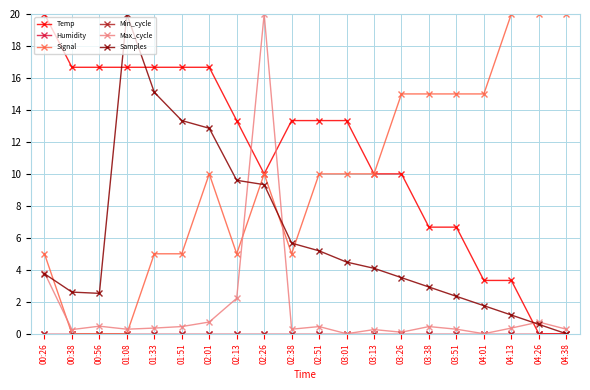

The Min_cycle series shows 0.0 at 00:26. True or false?

True